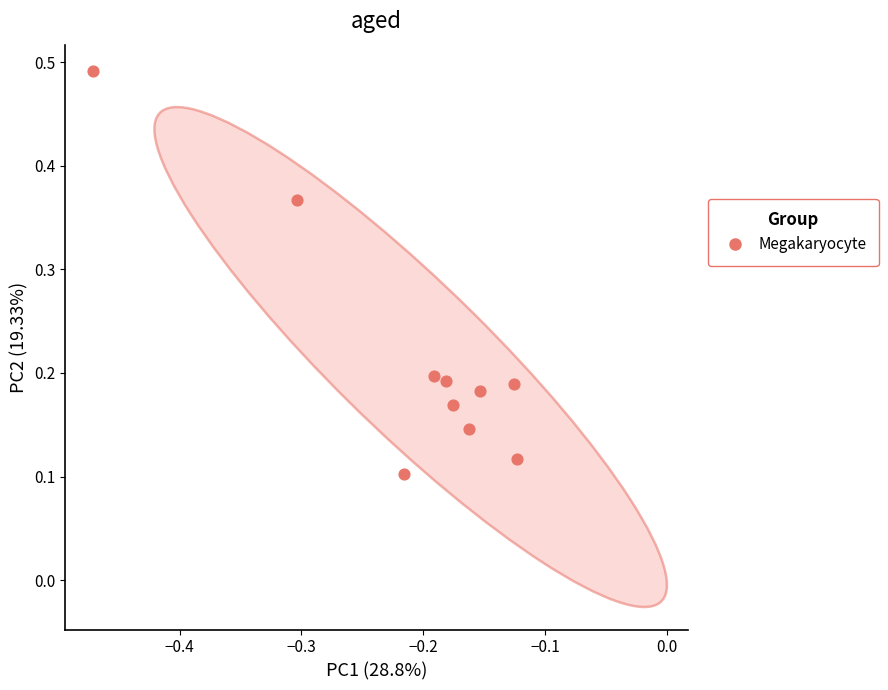

What is the range of X values (max minus min)?

0.3